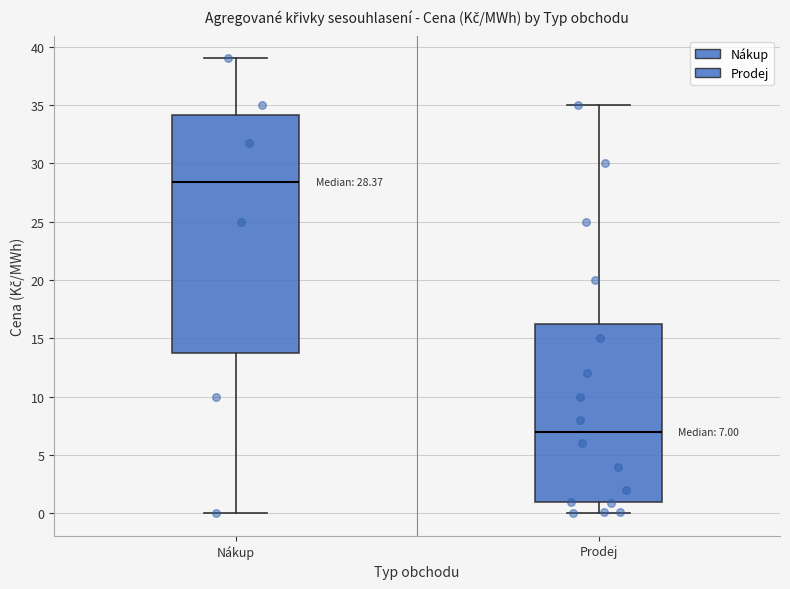

Comparing the boxes themselves (not the whiskers), which one is the tallest?

Nákup